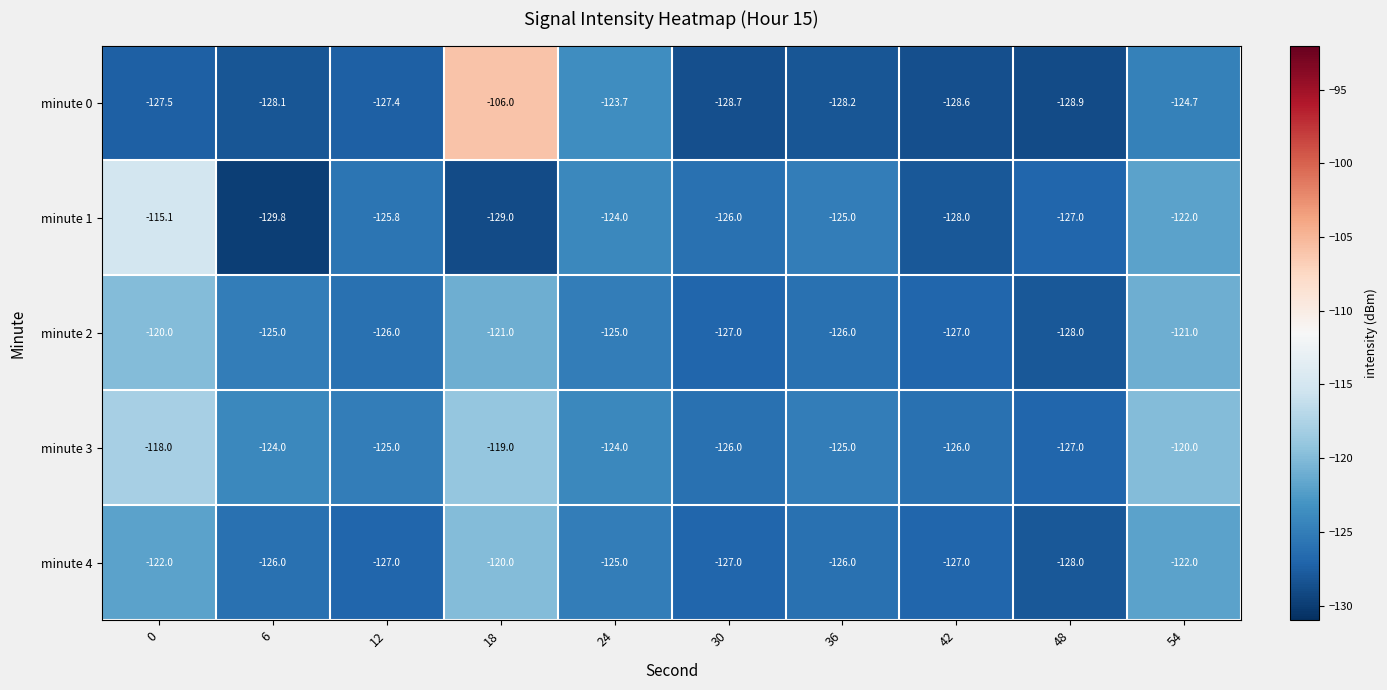

The value of minute 1 at 42 is -28.6. True or false?

False